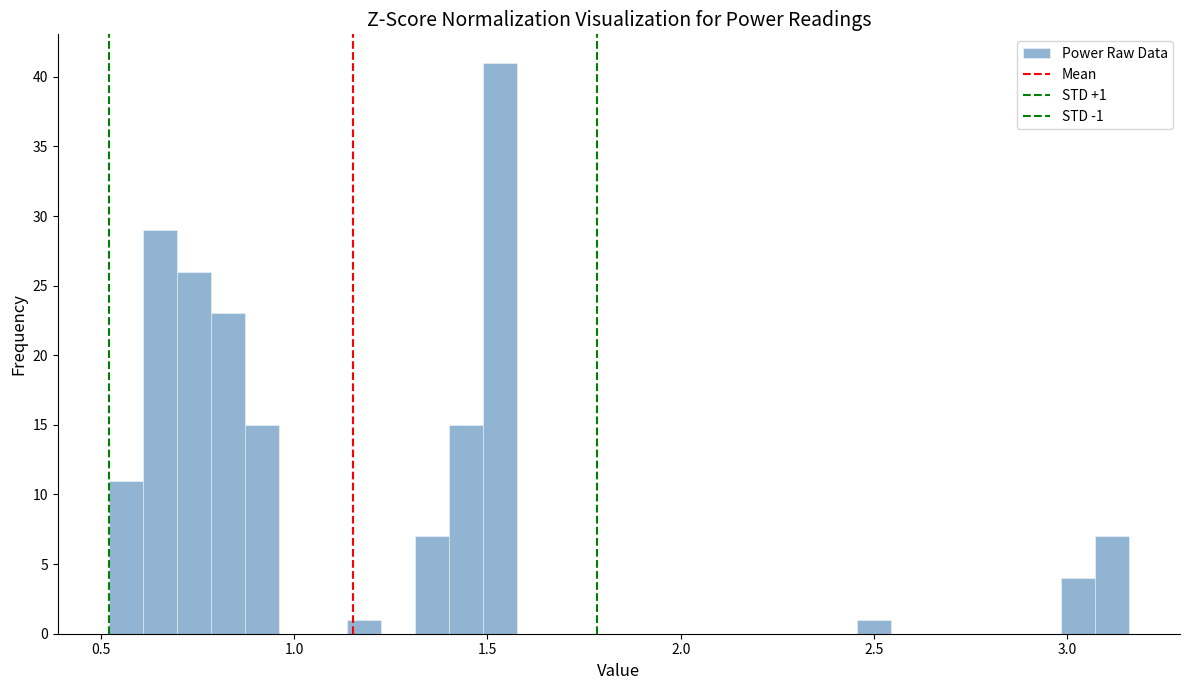

Around what value on the x-axis is the tallest bar? Give the approximate position of its centre, as read against the axis.

1.55